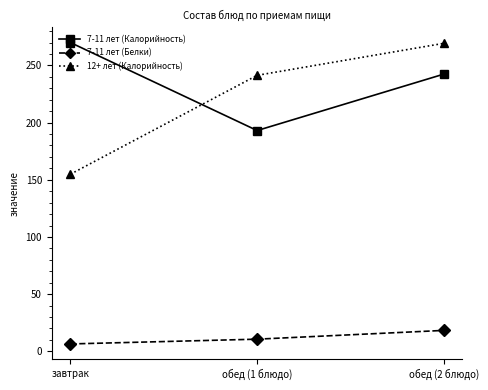

What is the sum of the 7-11 лет (Калорийность) values at завтрак and обед (1 блюдо)?

463.1